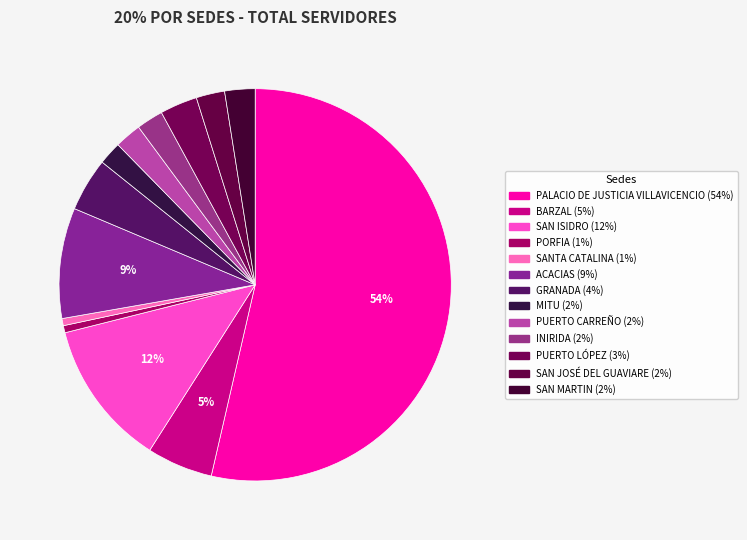

To the nearest percent, what is the difference between the largest and smallest slice percentages?

53%